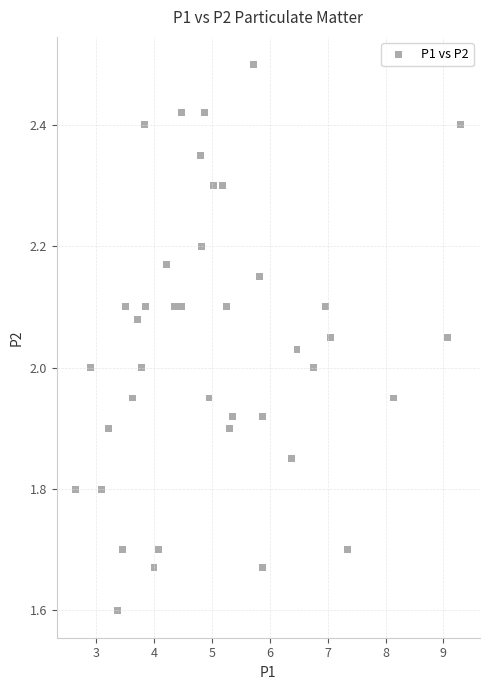

What is the range of X values (max minus min)?

6.7